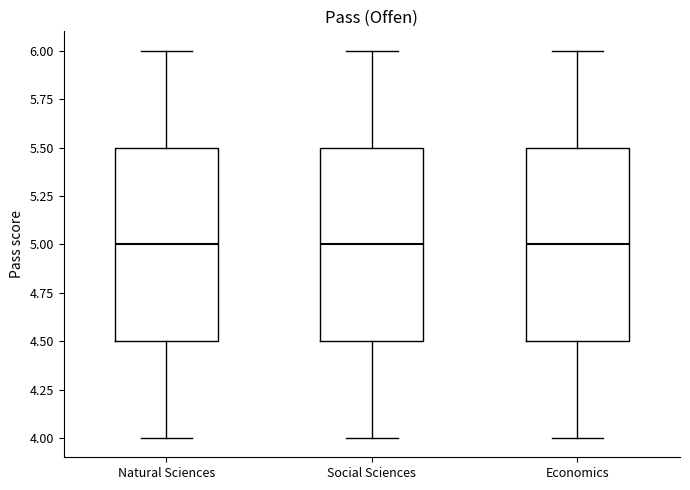

Reading left to right, transcribe this box plot: for each box, give where its median line is, the range the box spans, and where its two whiskers end, as read against the y-axis. The values are not printed on the chart, so give them approximately, as read against the axis.

Natural Sciences: median 5.0, box 4.5 to 5.5, whiskers 4.0 to 6.0
Social Sciences: median 5.0, box 4.5 to 5.5, whiskers 4.0 to 6.0
Economics: median 5.0, box 4.5 to 5.5, whiskers 4.0 to 6.0